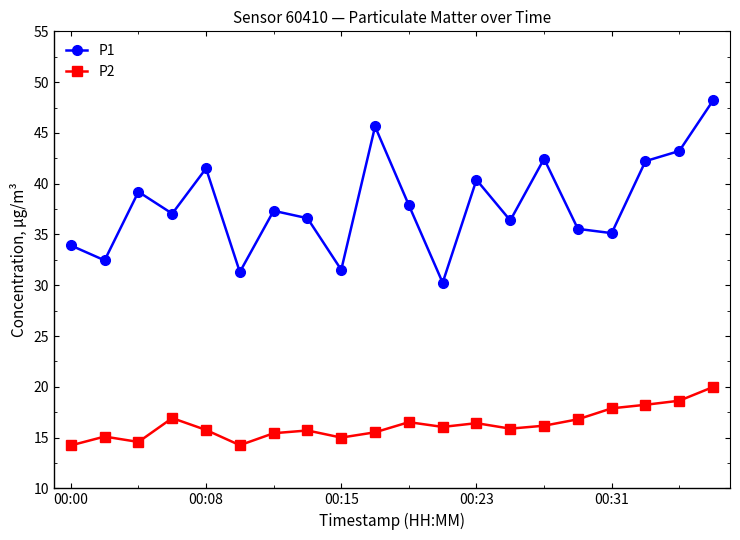

Which series has the largest total across all categories?

P1